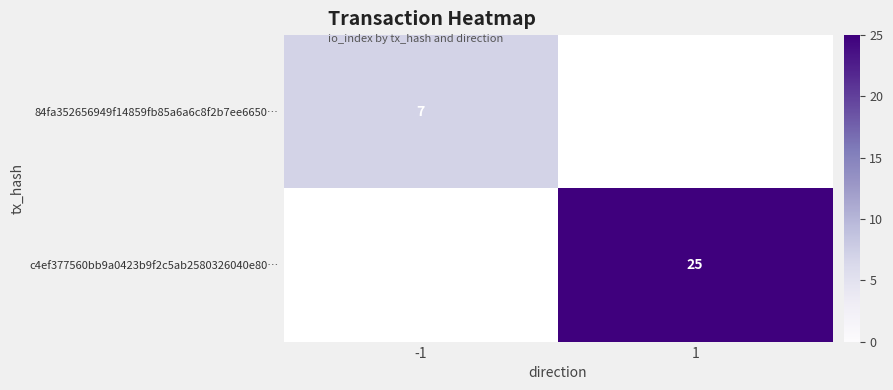

True or false: 84fa352656949f14859fb85a6a6c8f2b7ee6650… has a value of 3.6 at -1.

False